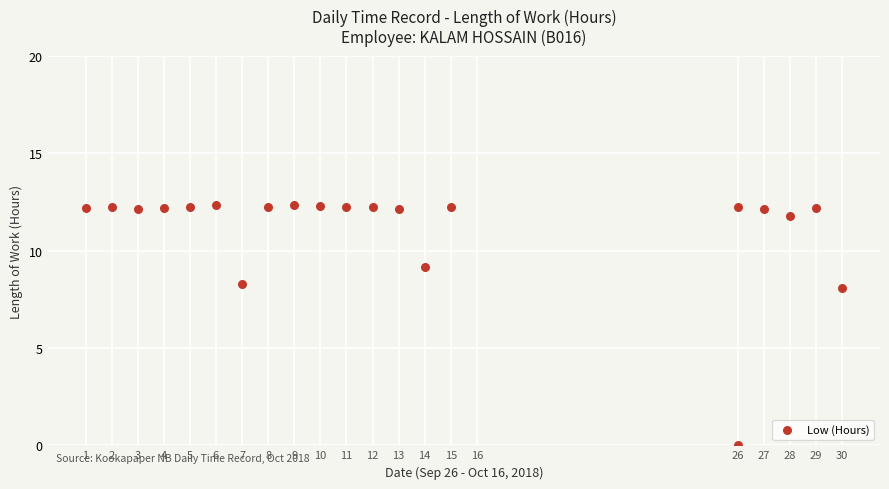

What is the range of X values (max minus min)?

29.0